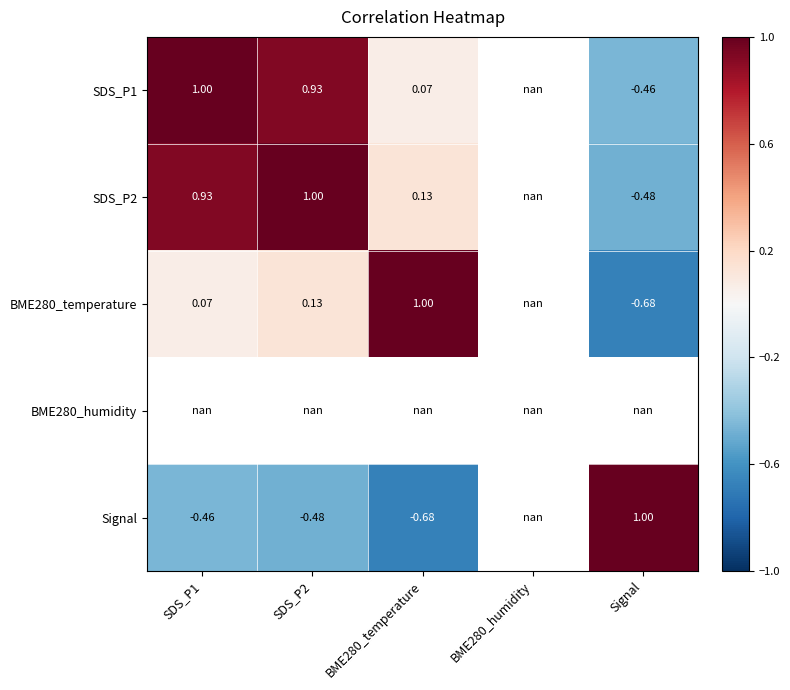

Between BME280_temperature and Signal, which is larger?

BME280_temperature